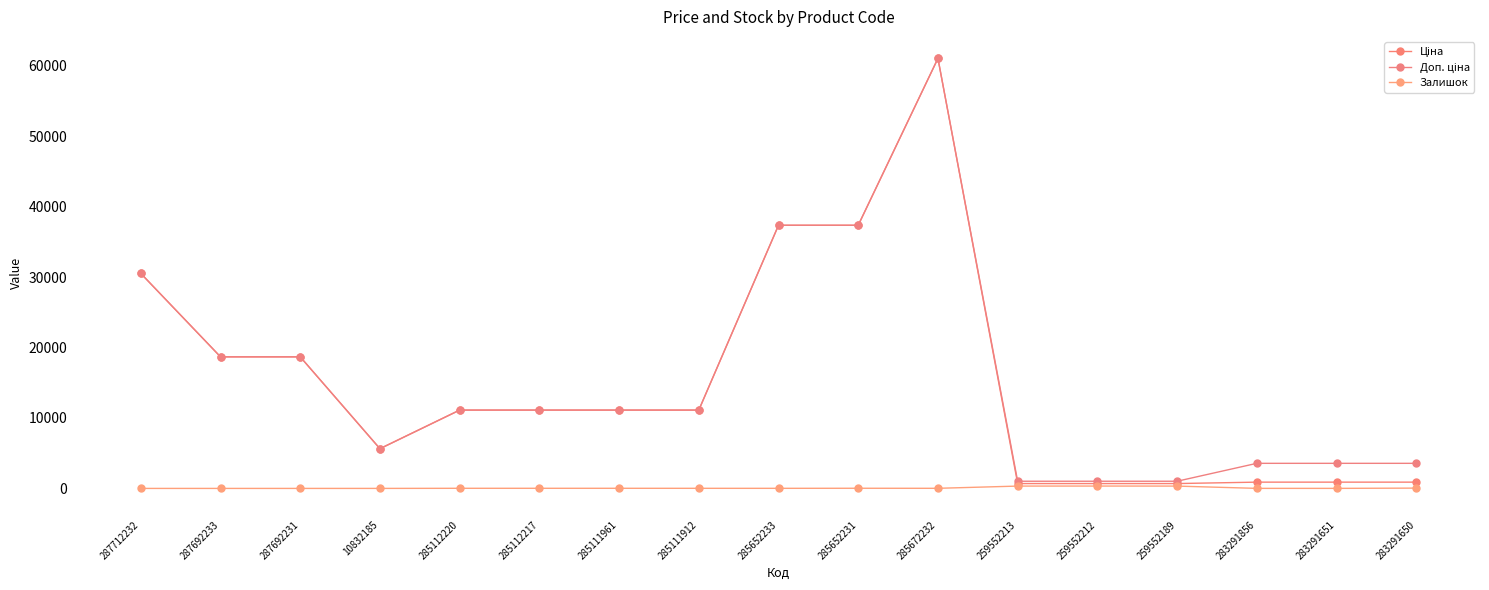

Reading left to right, what are all the values shown in this chart?

Ціна: 287712232=30512.3	287692233=18671.5	287692231=18671.5	10832185=5636.0	285112220=11113.6	285112217=11113.6	285111961=11113.6	285111912=11113.6	285652233=37343.0	285652231=37343.0	285672232=61024.7	259552213=689.1	259552212=689.1	259552189=689.1	283291856=889.9	283291651=889.9	283291650=889.9
Доп. ціна: 287712232=30512.3	287692233=18671.5	287692231=18671.5	10832185=5636.0	285112220=11113.6	285112217=11113.6	285111961=11113.6	285111912=11113.6	285652233=37343.0	285652231=37343.0	285672232=61024.7	259552213=1017.8	259552212=1017.8	259552189=1017.8	283291856=3559.7	283291651=3559.7	283291650=3559.7
Залишок: 287712232=0.0	287692233=0.0	287692231=0.0	10832185=1.0	285112220=17.0	285112217=17.0	285111961=17.0	285111912=14.0	285652233=12.0	285652231=22.0	285672232=15.0	259552213=330.0	259552212=333.0	259552189=329.0	283291856=7.0	283291651=6.0	283291650=43.0